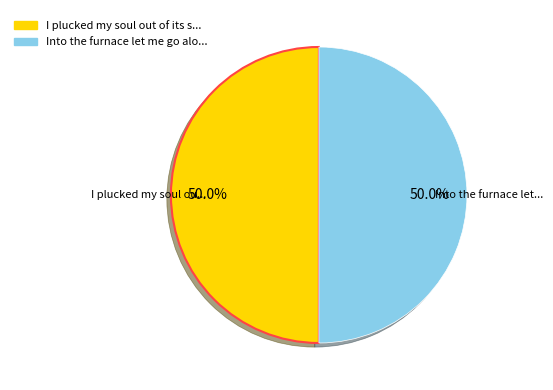

Count the number of slices in the pie.

2